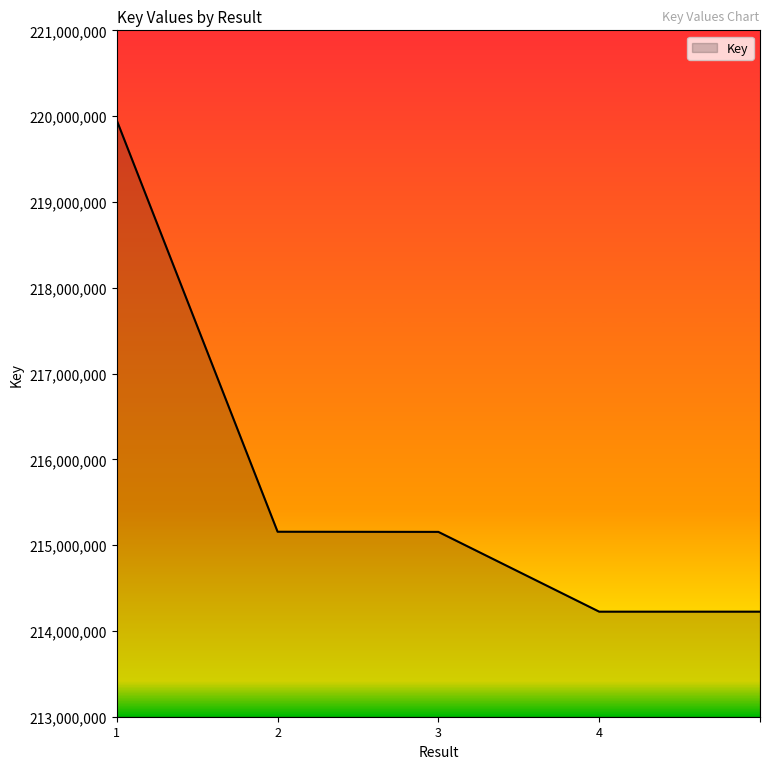

What is the maximum value shown in the chart?

219949984